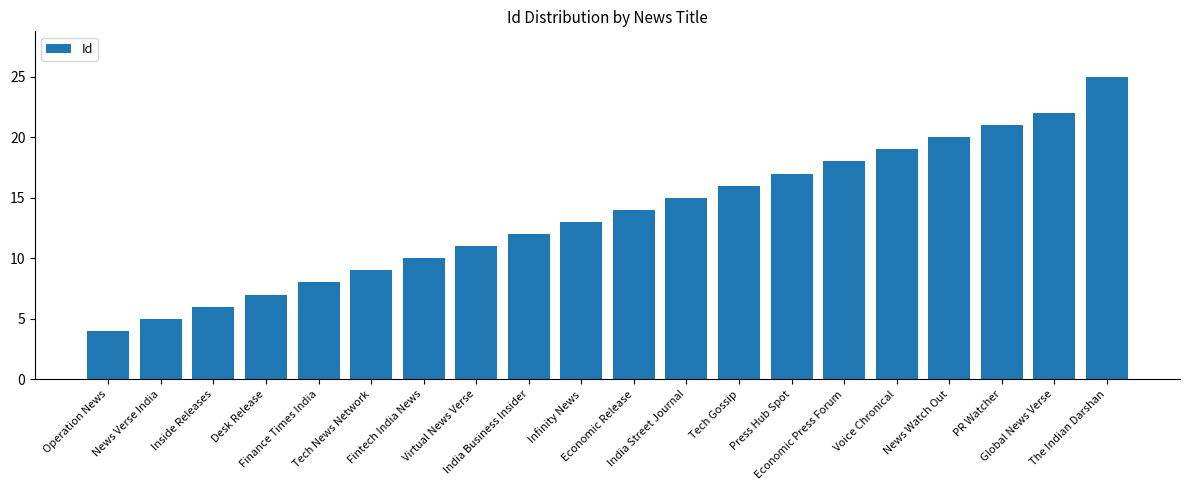

The chart shows a value of 32 at Voice Chronical. True or false?

False